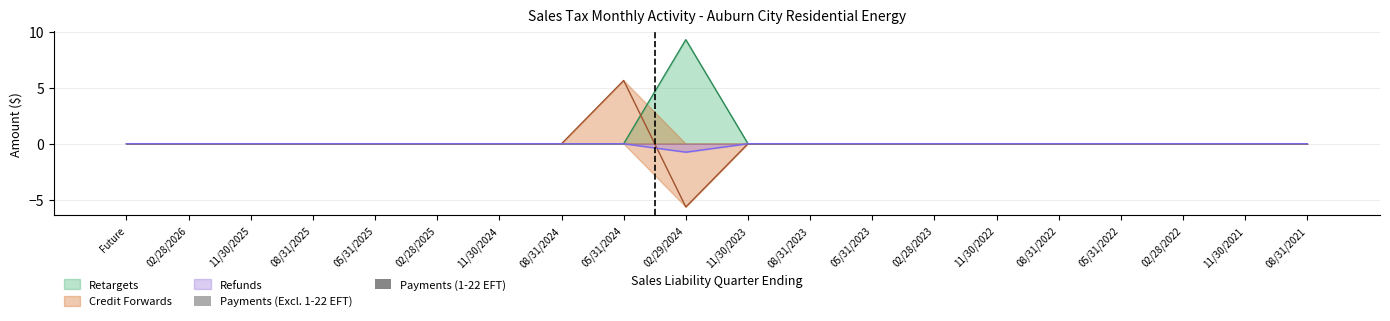

Which category has the lowest value in the Credit Forwards series?

02/29/2024